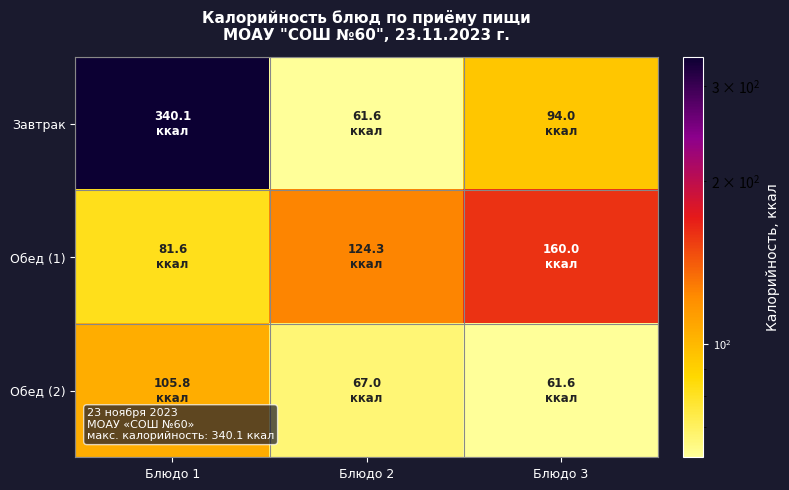

Reading right to left, extract all data points from this chart.

Завтрак: Блюдо 3=94.0	Блюдо 2=61.6	Блюдо 1=340.1
Обед (1): Блюдо 3=160.0	Блюдо 2=124.3	Блюдо 1=81.6
Обед (2): Блюдо 3=61.6	Блюдо 2=67.0	Блюдо 1=105.8